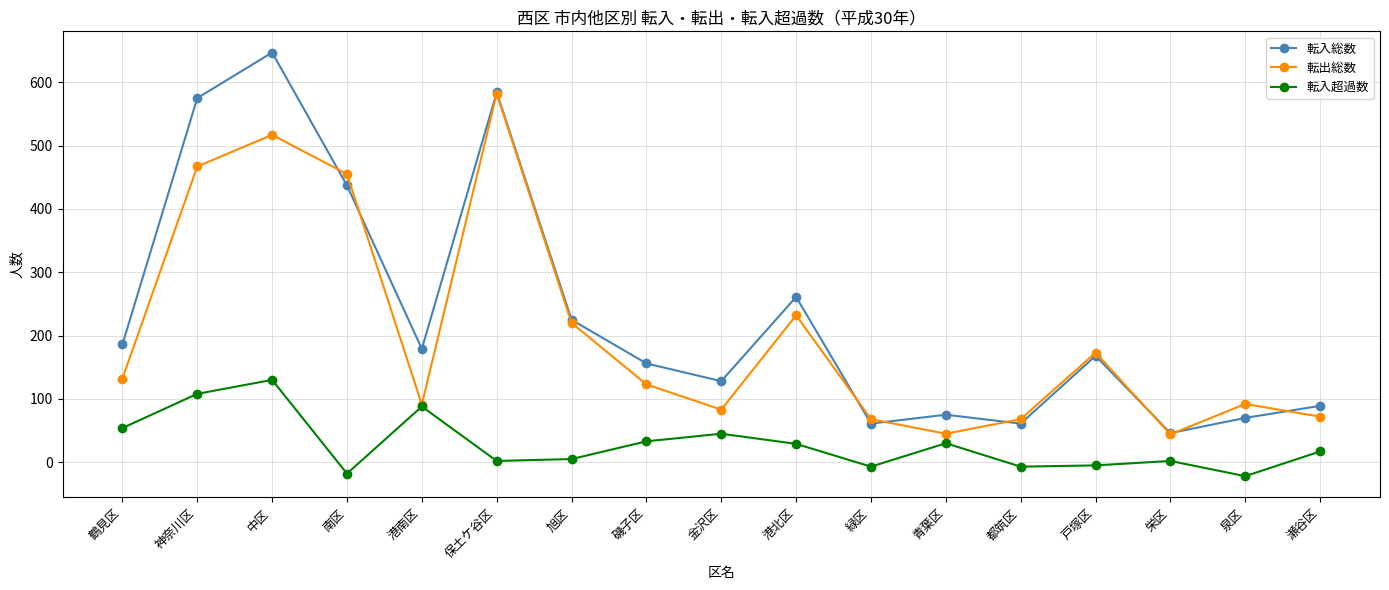

What are all the series names shown in the legend?

転入総数, 転出総数, 転入超過数